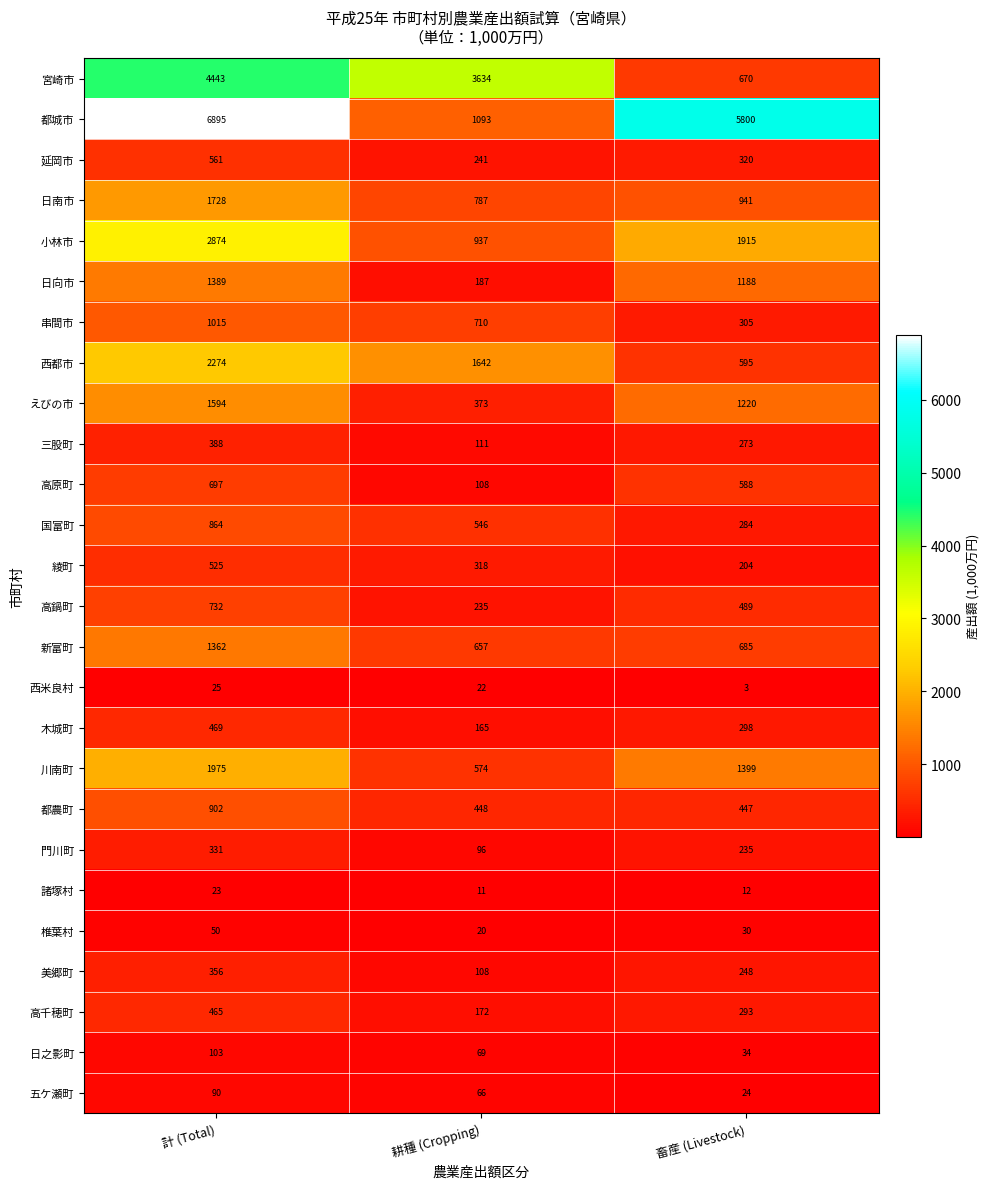

Which series has the largest range (max minus min)?

都城市